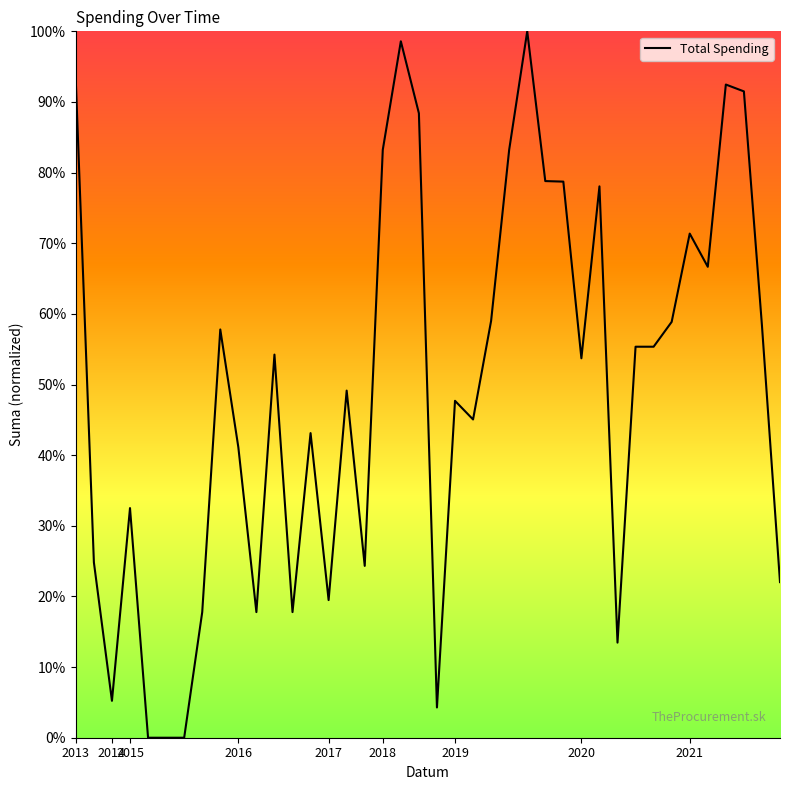

What is the difference between the second highest and minimum values?

98.6